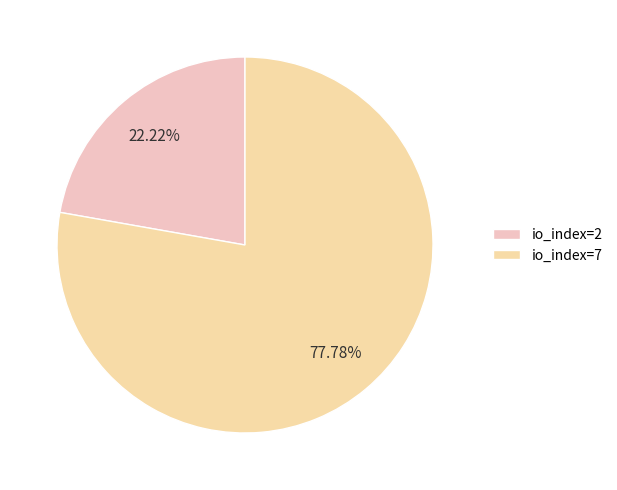

Which slice is the largest?

io_index=7